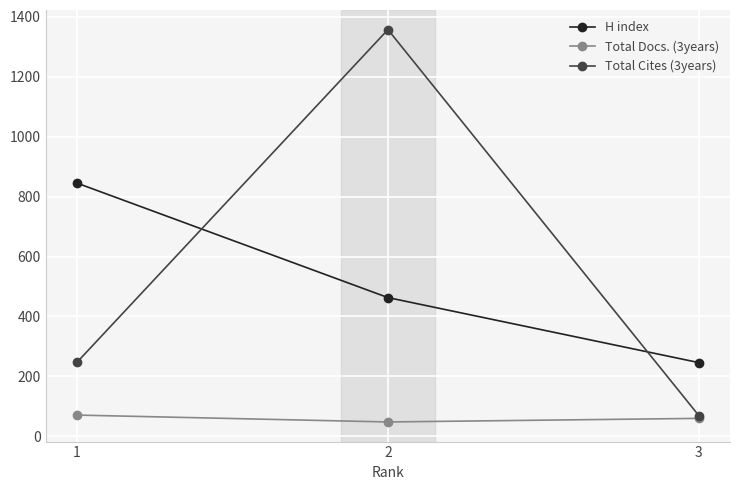

The H index series shows 463 at 2. True or false?

True